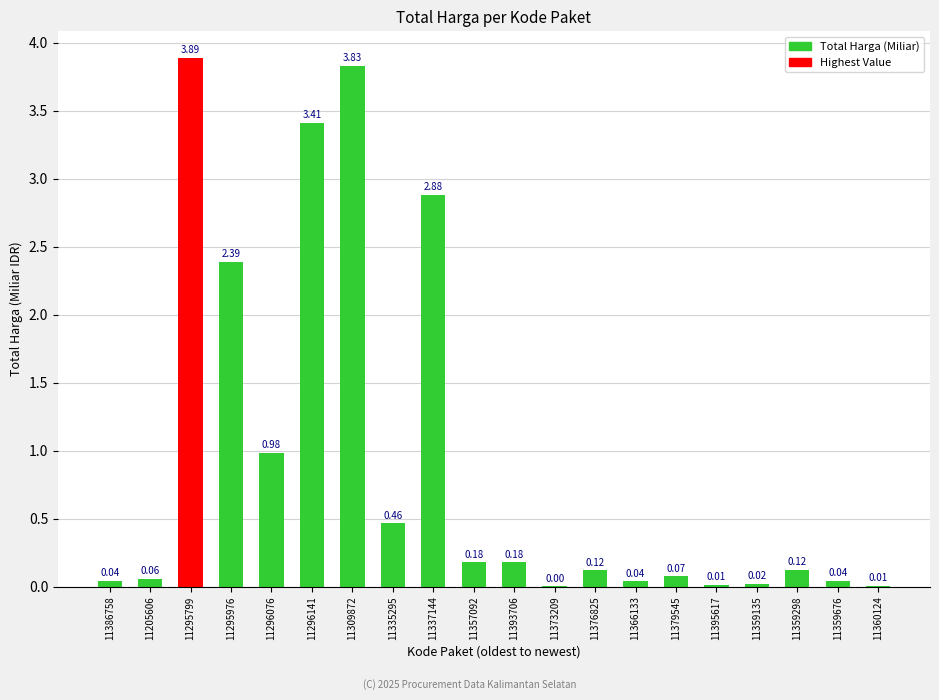

The chart shows a value of 0.7 at 11335295. True or false?

False